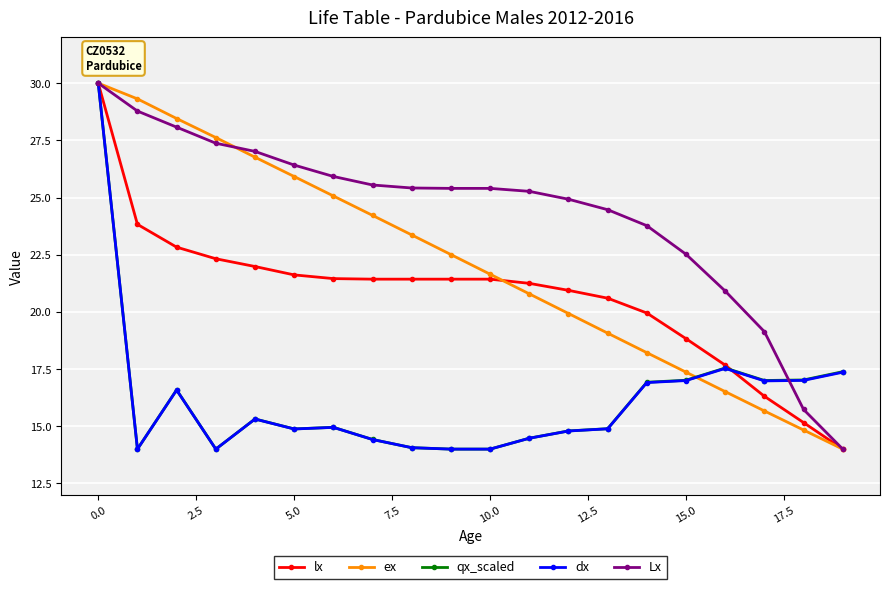

What is the value of the ex point at the 4th from the left?

27.6